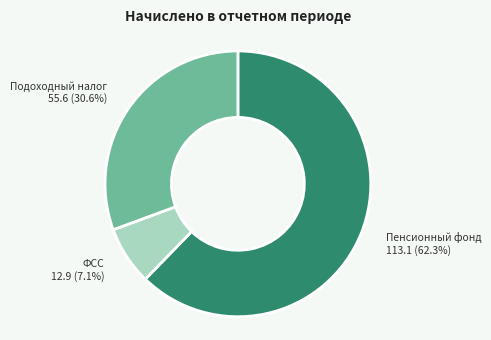

What is the smallest slice in the pie chart?

ФСС